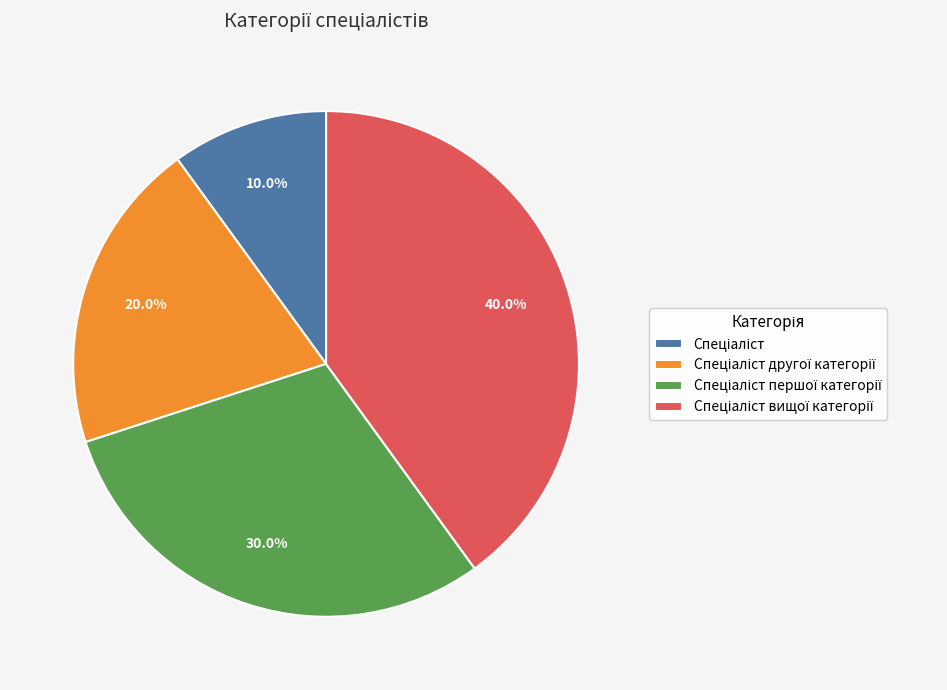

Does any single category account for the majority?

No